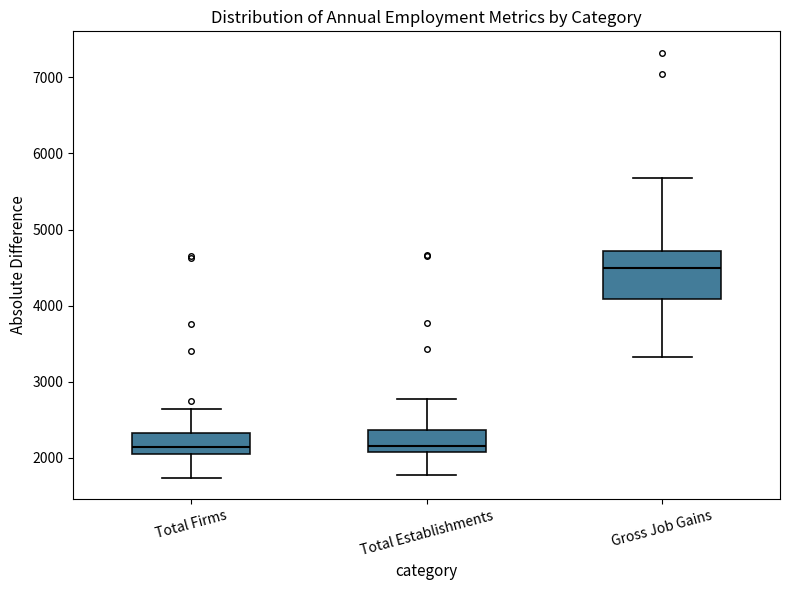

Reading left to right, transcribe this box plot: for each box, give where its median line is, the range the box spans, and where its two whiskers end, as read against the y-axis. The values are not printed on the chart, so give them approximately, as read against the axis.

Total Firms: median 2100, box 2000 to 2300, whiskers 1700 to 2600
Total Establishments: median 2200, box 2100 to 2400, whiskers 1800 to 2800
Gross Job Gains: median 4500, box 4100 to 4700, whiskers 3300 to 5700